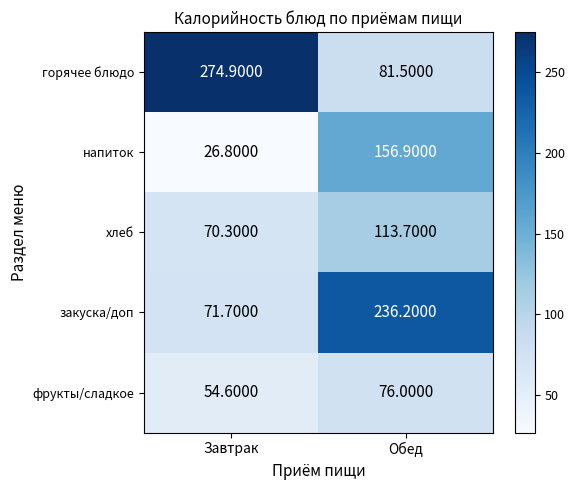

How many series are shown in this chart?

5